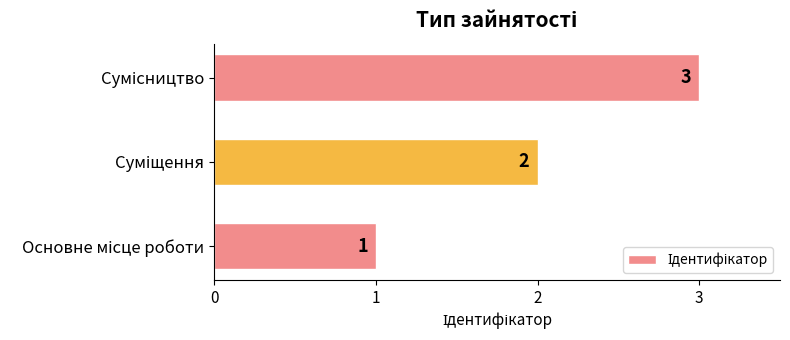

What is the difference between the maximum and minimum values?

2